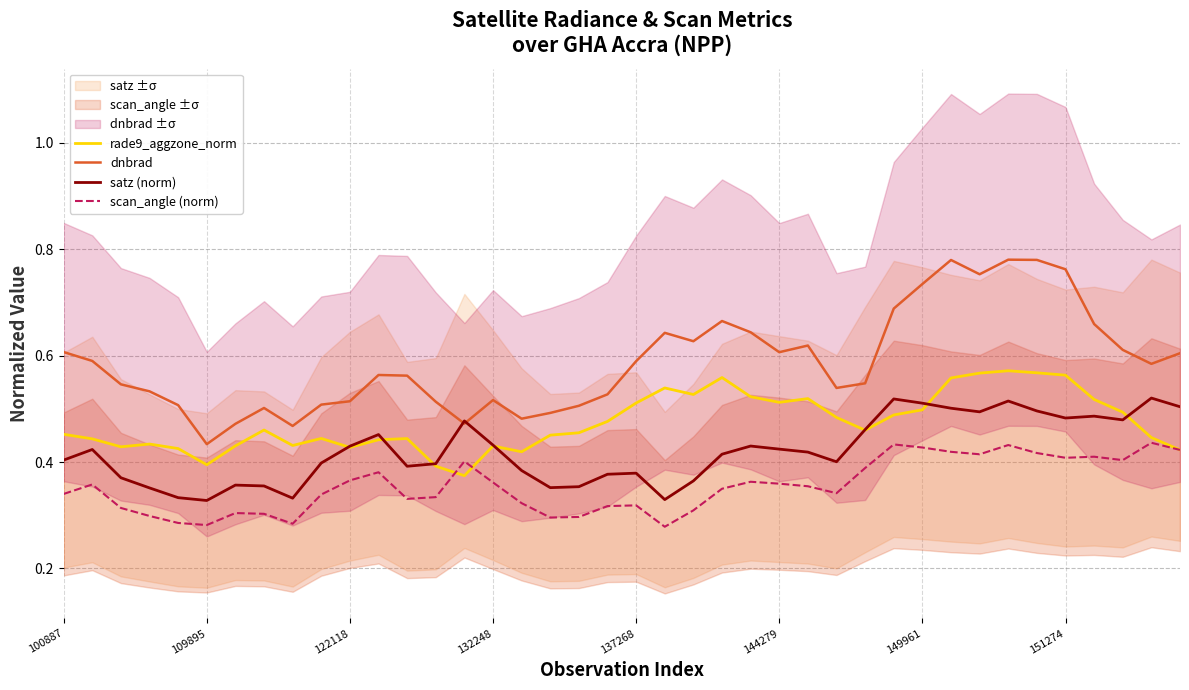

Which series has the largest total across all categories?

dnbrad